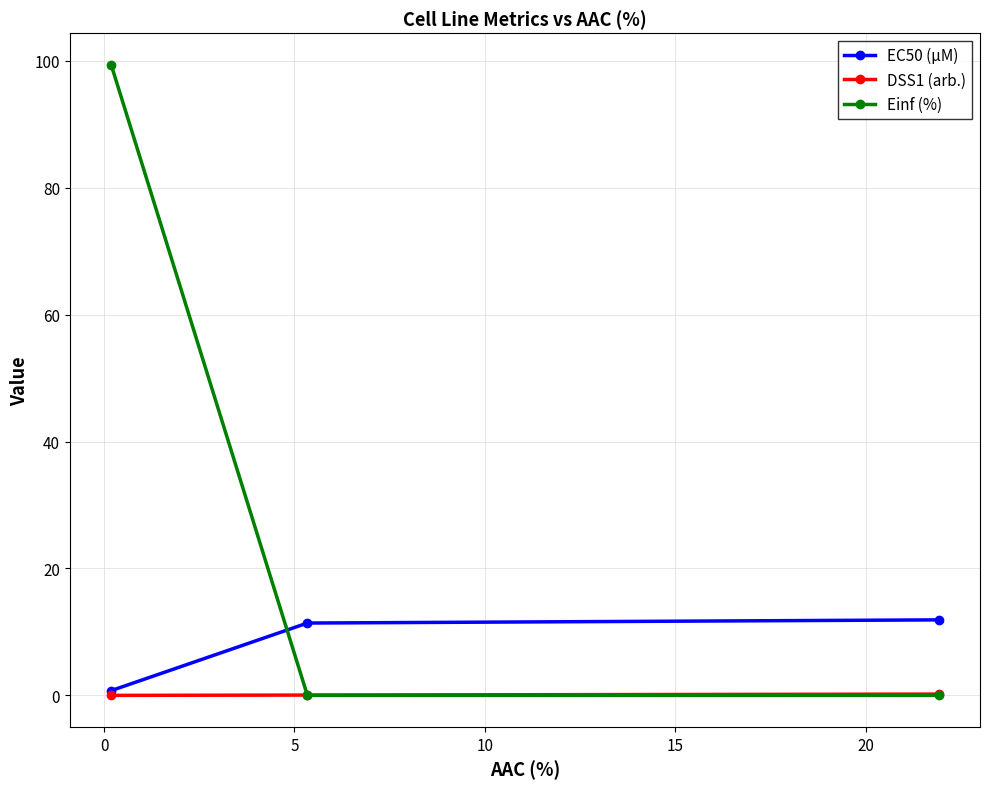

Is this an area chart (filled region under the line)?

No